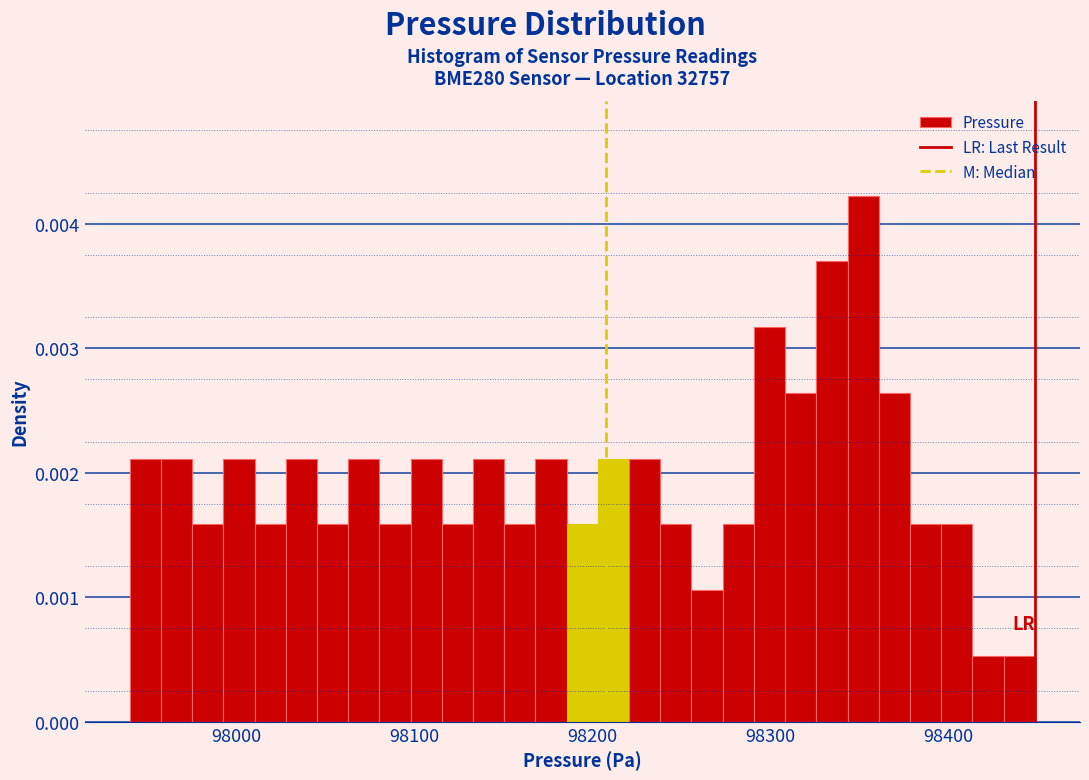

Around what value on the x-axis is the tallest bar? Give the approximate position of its centre, as read against the axis.

98350